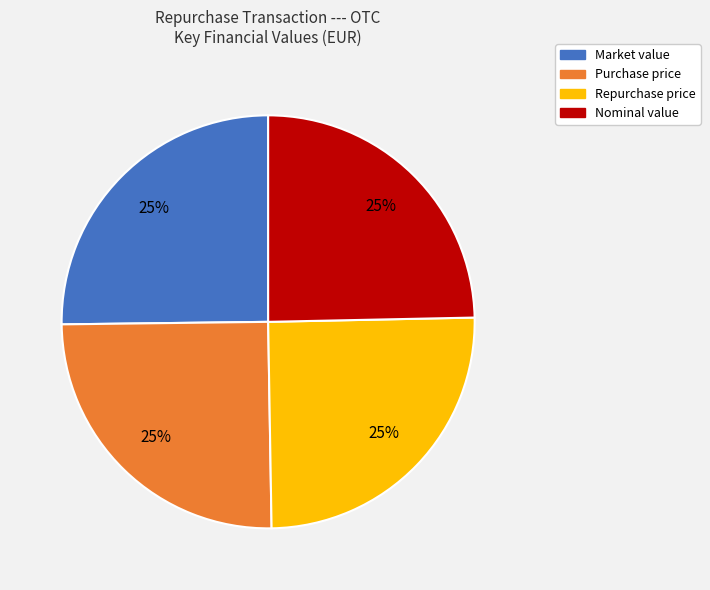

Is it true that Purchase price is 35% of the pie?

False